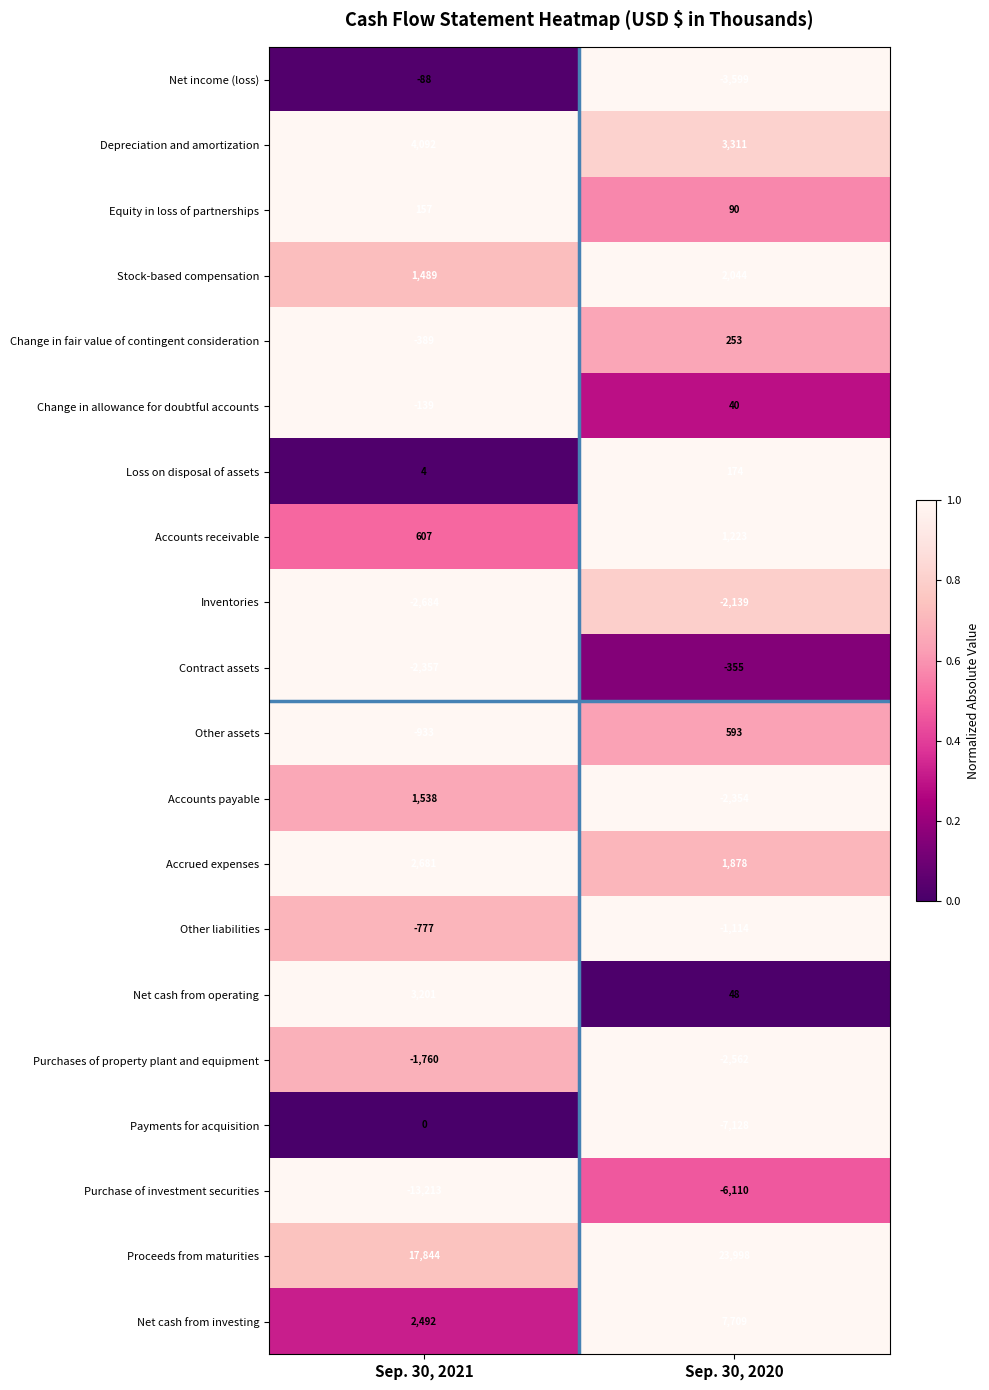

What is the total value across all series at Sep. 30, 2021?

11765